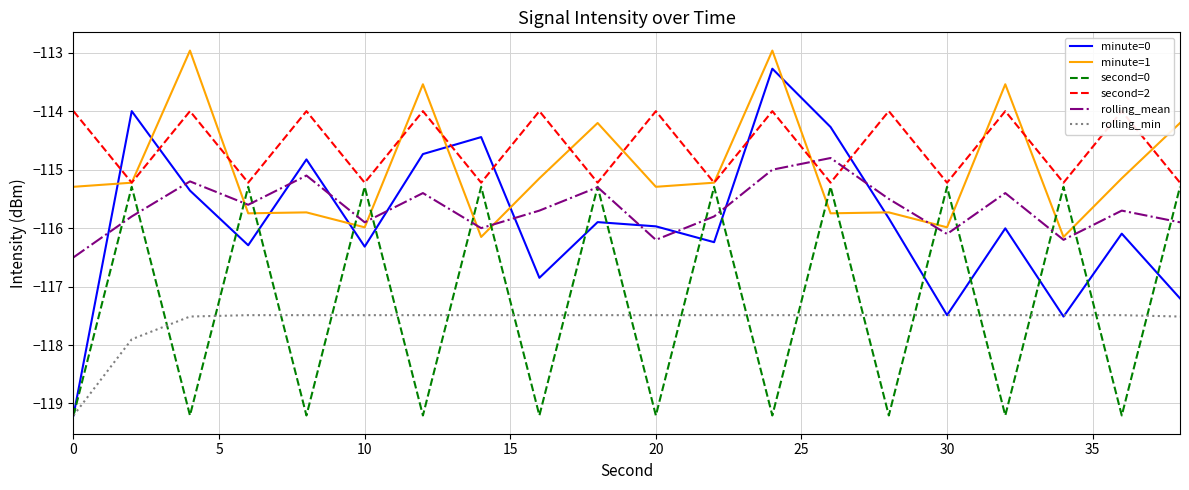

What is the lowest value of the rolling_min series?

-119.2